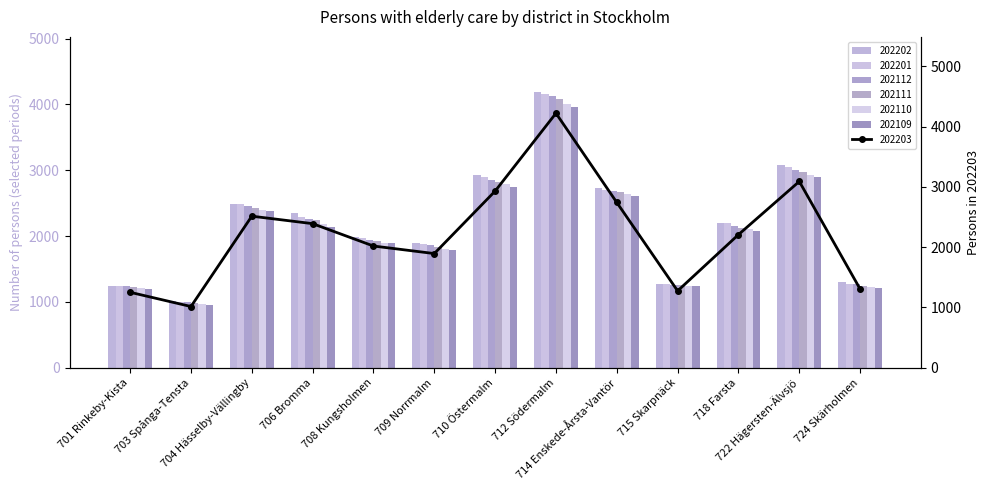

At which label is 202112 closest to 2564?

704 Hässelby-Vällingby